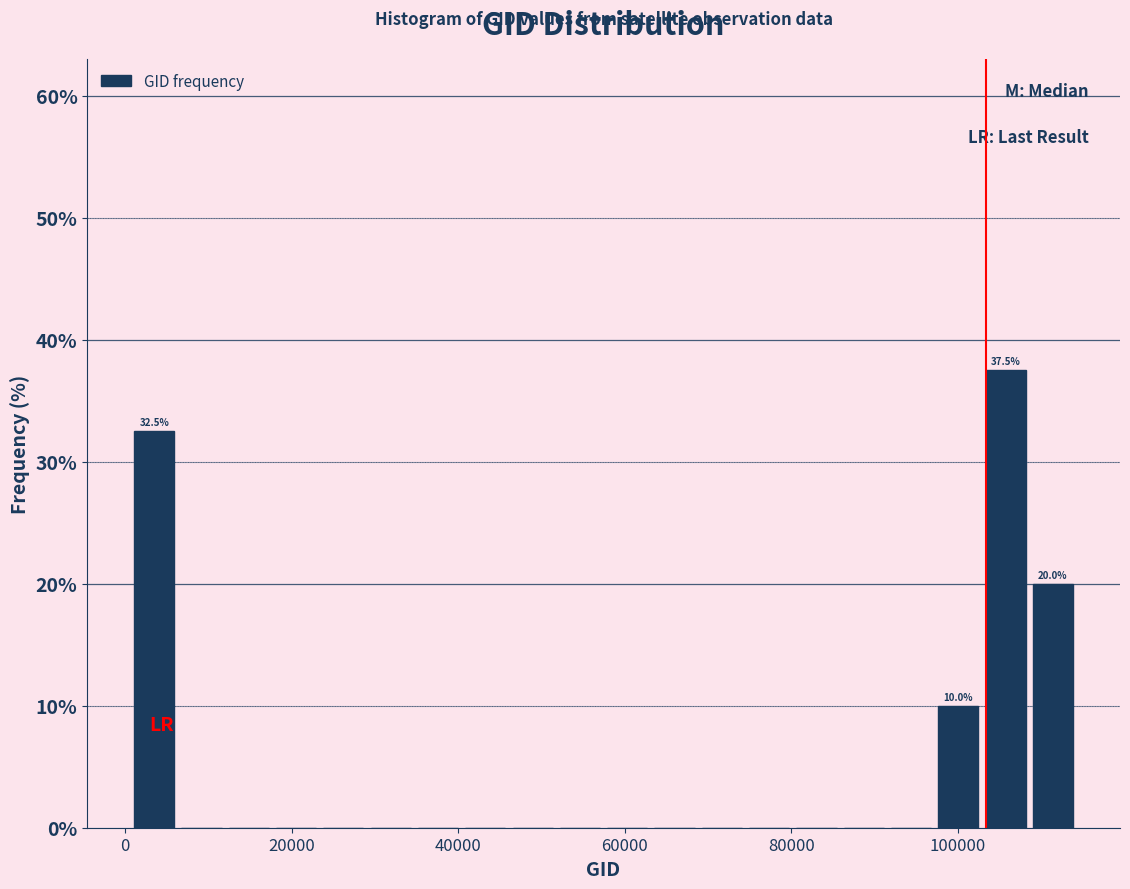

Read against the x-axis, roughly where is the centre of the tallest bar?

106000